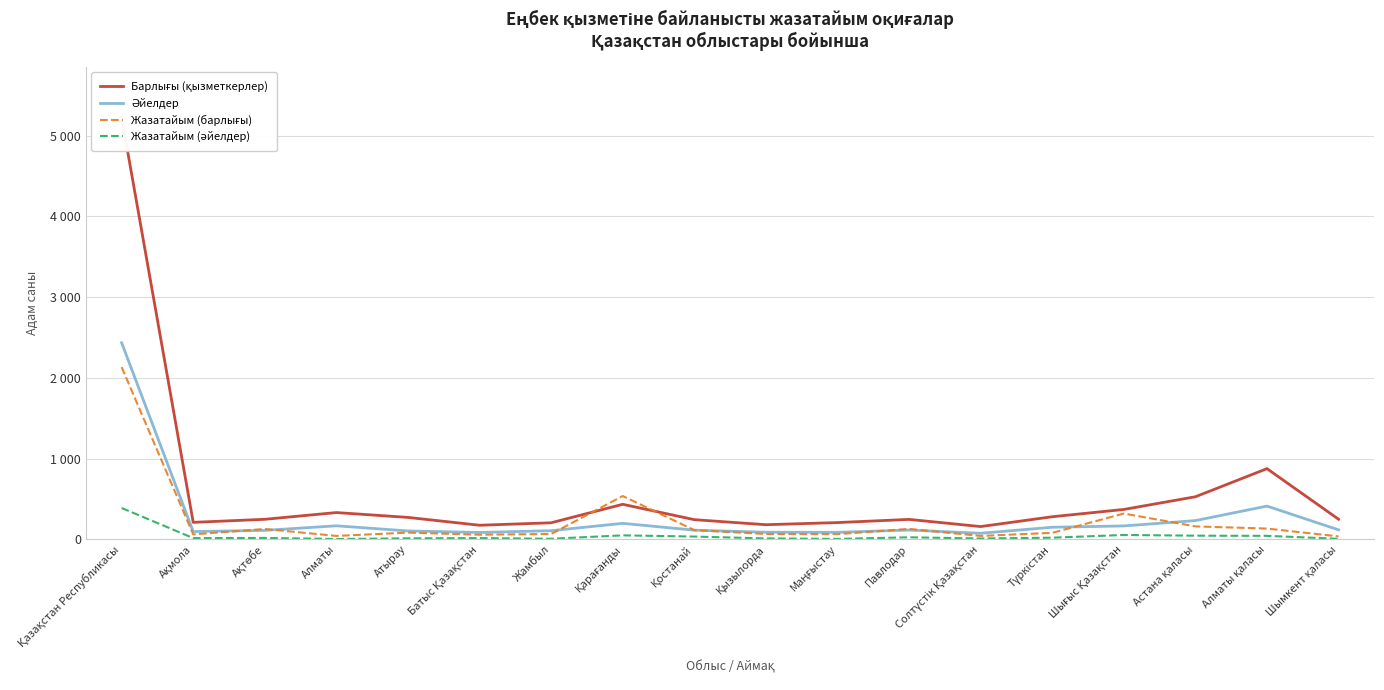

Reading right to left, what are all the values shown in this chart?

Барлығы (қызметкерлер): Шымкент қаласы=249.5	Алматы қаласы=876.0	Астана қаласы=527.8	Шығыс Қазақстан=370.8	Түркістан=280.5	Солтүстік Қазақстан=158.9	Павлодар=247.6	Маңғыстау=208.3	Қызылорда=181.8	Қостанай=244.3	Қарағанды=434.6	Жамбыл=205.6	Батыс Қазақстан=175.1	Атырау=272.2	Алматы=332.3	Ақтөбе=248.8	Ақмола=211.0	Қазақстан Республикасы=5225.0
Әйелдер: Шымкент қаласы=117.8	Алматы қаласы=412.3	Астана қаласы=232.7	Шығыс Қазақстан=166.7	Түркістан=150.3	Солтүстік Қазақстан=75.6	Павлодар=115.8	Маңғыстау=87.6	Қызылорда=88.7	Қостанай=114.0	Қарағанды=198.7	Жамбыл=107.7	Батыс Қазақстан=85.7	Атырау=104.6	Алматы=168.2	Ақтөбе=111.5	Ақмола=96.7	Қазақстан Республикасы=2434.5
Жазатайым (барлығы): Шымкент қаласы=37.0	Алматы қаласы=134.0	Астана қаласы=161.0	Шығыс Қазақстан=320.0	Түркістан=81.0	Солтүстік Қазақстан=43.0	Павлодар=130.0	Маңғыстау=65.0	Қызылорда=67.0	Қостанай=115.0	Қарағанды=537.0	Жамбыл=67.0	Батыс Қазақстан=58.0	Атырау=84.0	Алматы=43.0	Ақтөбе=129.0	Ақмола=62.0	Қазақстан Республикасы=2133.0
Жазатайым (әйелдер): Шымкент қаласы=7.0	Алматы қаласы=44.0	Астана қаласы=46.0	Шығыс Қазақстан=55.0	Түркістан=21.0	Солтүстік Қазақстан=11.0	Павлодар=26.0	Маңғыстау=6.0	Қызылорда=12.0	Қостанай=35.0	Қарағанды=50.0	Жамбыл=8.0	Батыс Қазақстан=16.0	Атырау=13.0	Алматы=5.0	Ақтөбе=18.0	Ақмола=16.0	Қазақстан Республикасы=389.0